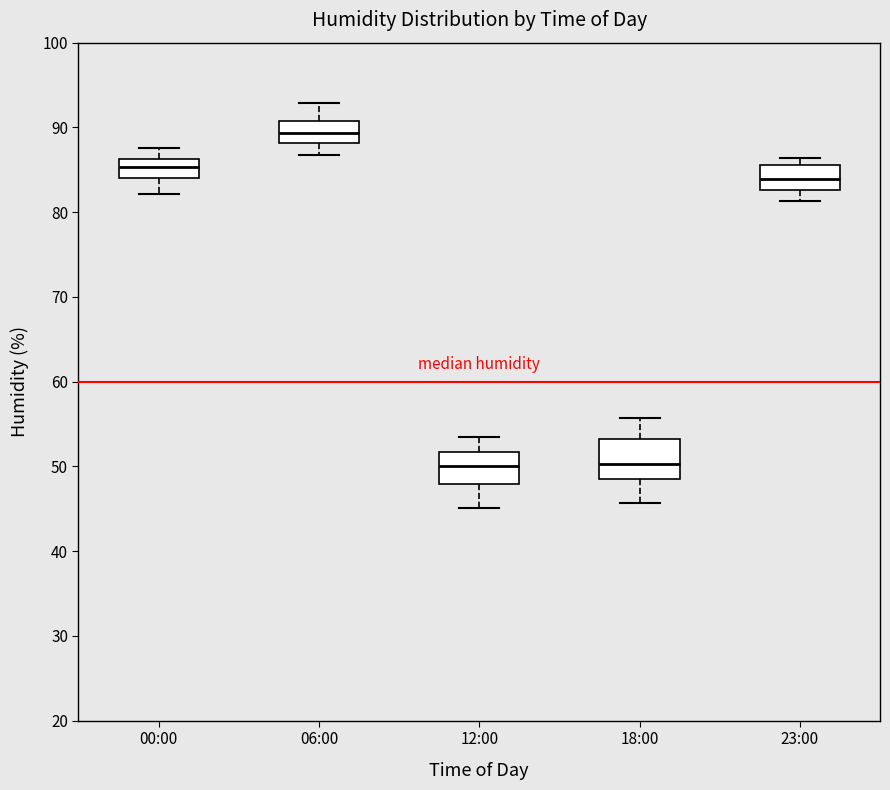

Which box's median line is the highest?

06:00